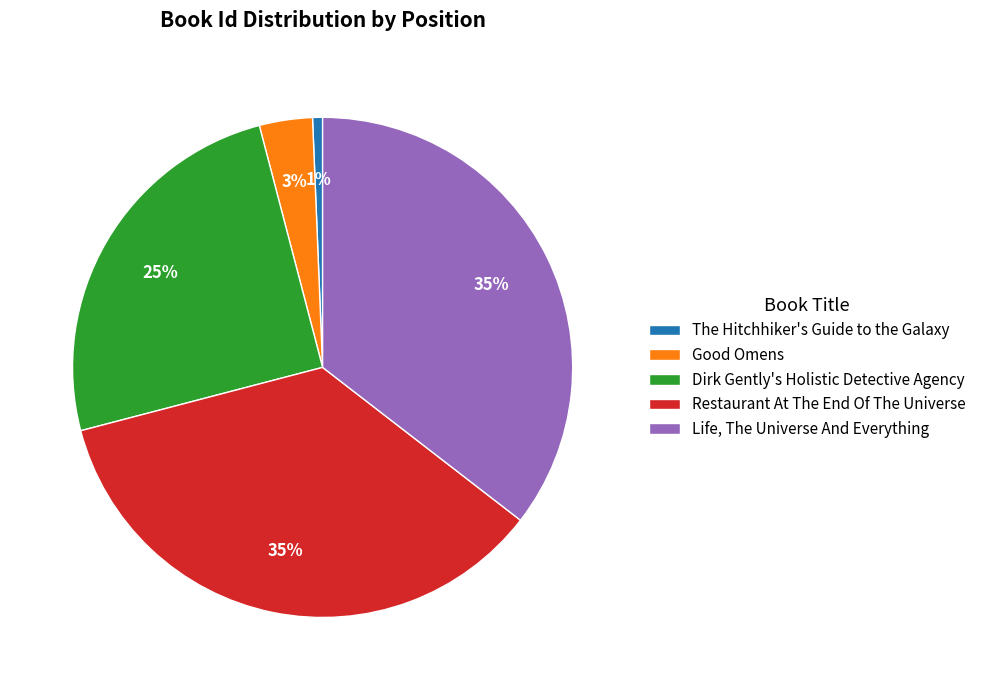

Which category has the smallest portion of the pie?

The Hitchhiker's Guide to the Galaxy